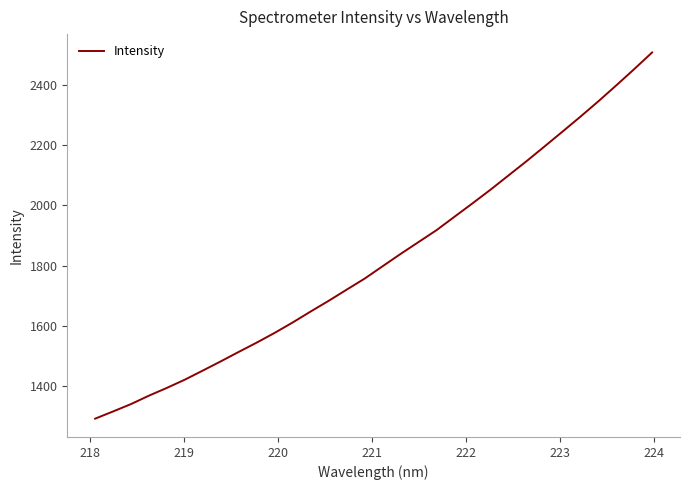

What is the greatest value displayed?

2509.0